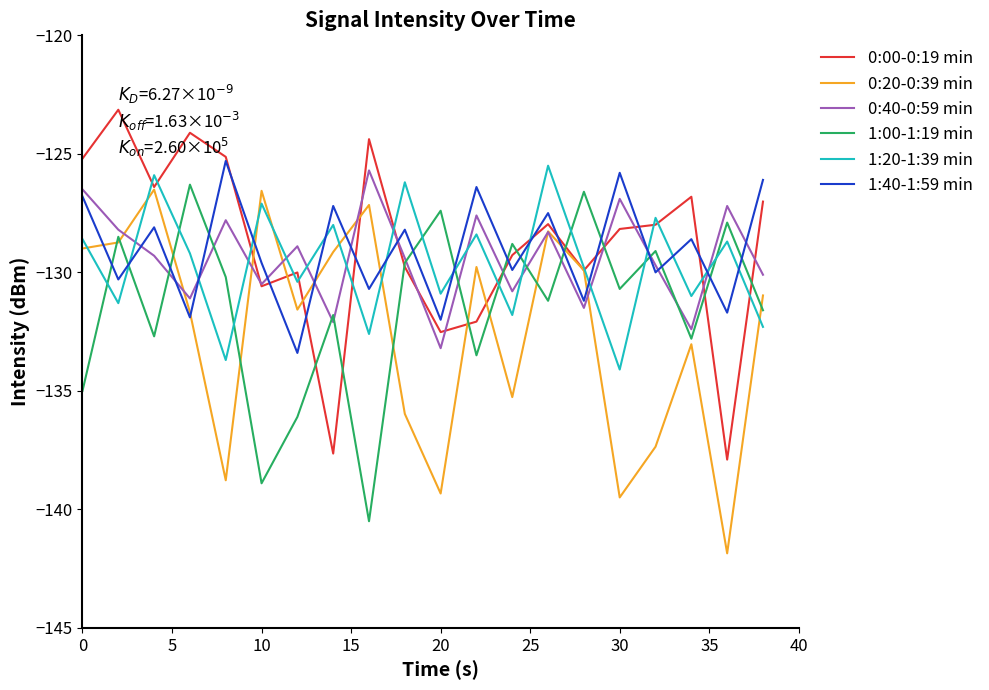

True or false: 1:00-1:19 min and 0:20-0:39 min cross at least once.

True